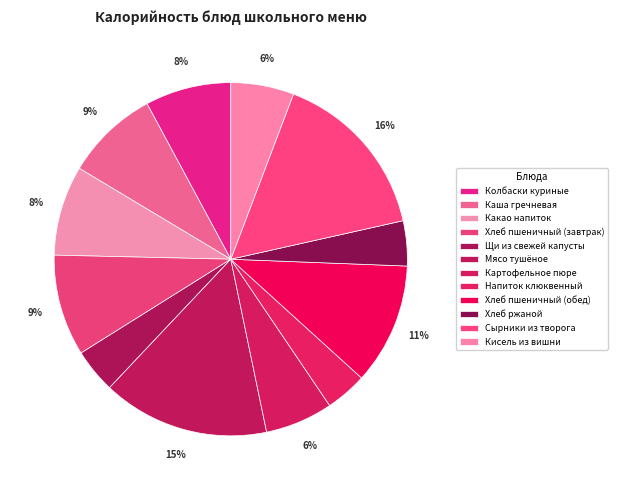

Rank the categories by value from highest to lowest.

Сырники из творога, Мясо тушёное, Хлеб пшеничный (обед), Хлеб пшеничный (завтрак), Каша гречневая, Какао напиток, Колбаски куриные, Картофельное пюре, Кисель из вишни, Хлеб ржаной, Щи из свежей капусты, Напиток клюквенный